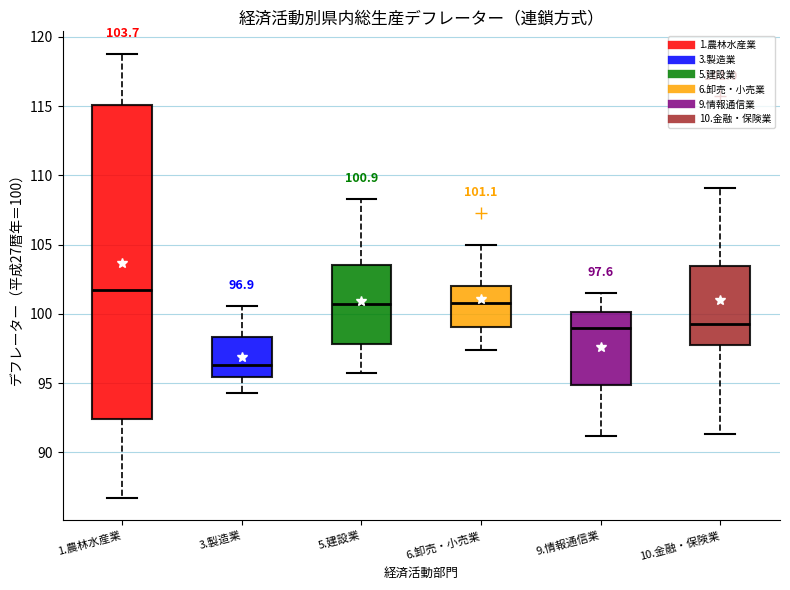

Which box is the tallest, from its lower edge to its upper edge?

1.農林水産業